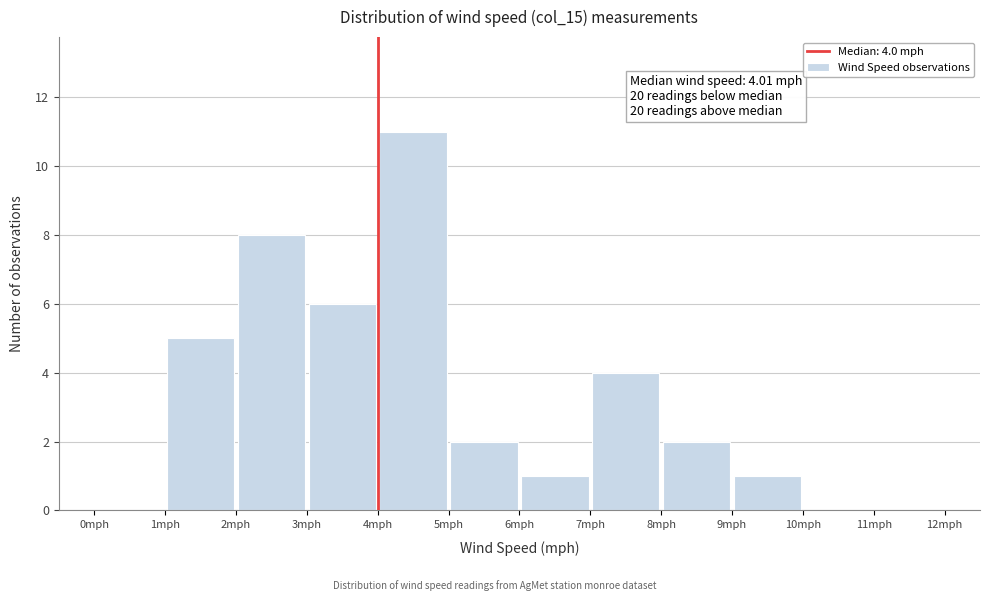

Which range on the x-axis has the tallest bar?

4 to 5